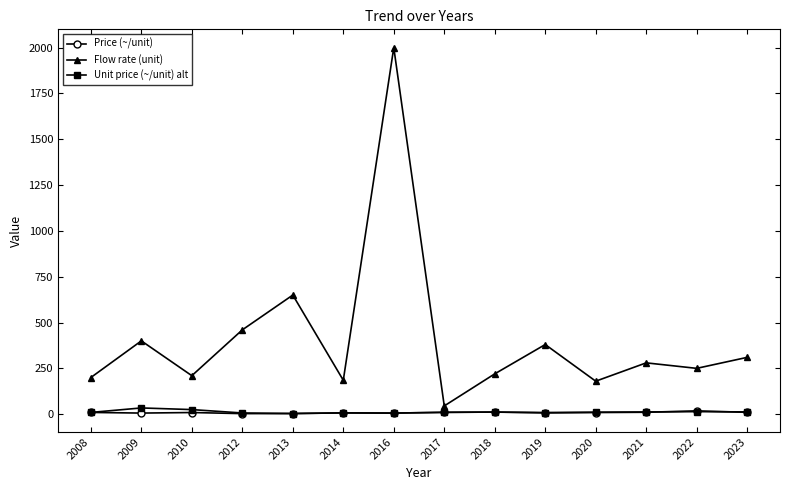

Which category has the highest value in the Flow rate (unit) series?

2016